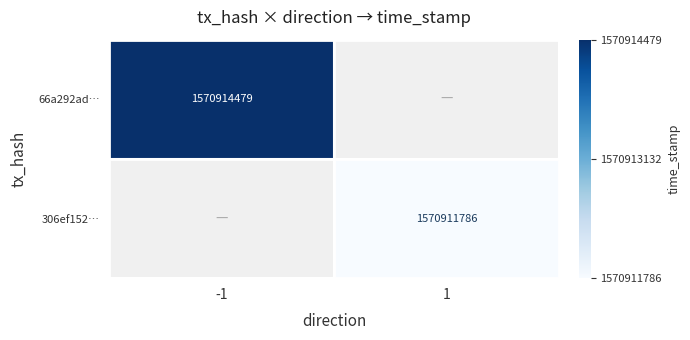

True or false: 306ef152… has a value of 1570911786 at 1.

True